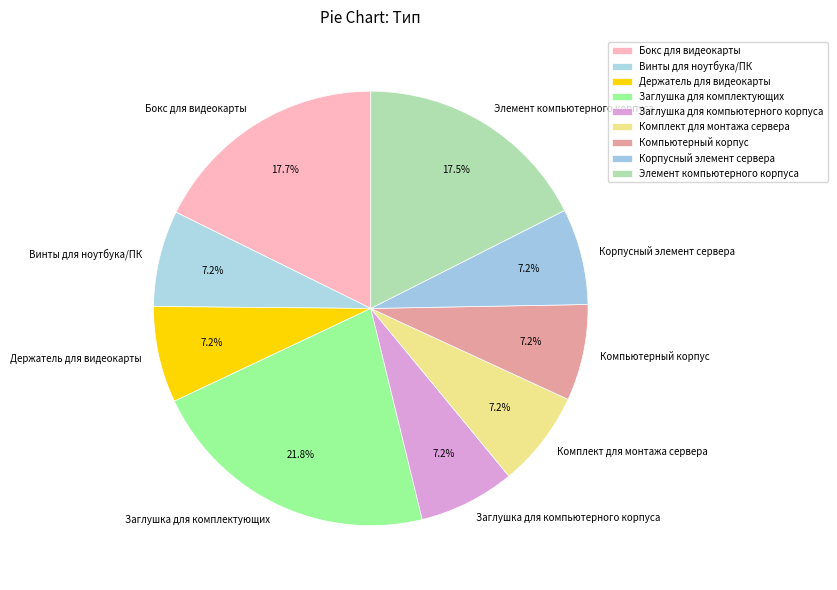

What is the largest slice in the pie chart?

Заглушка для комплектующих